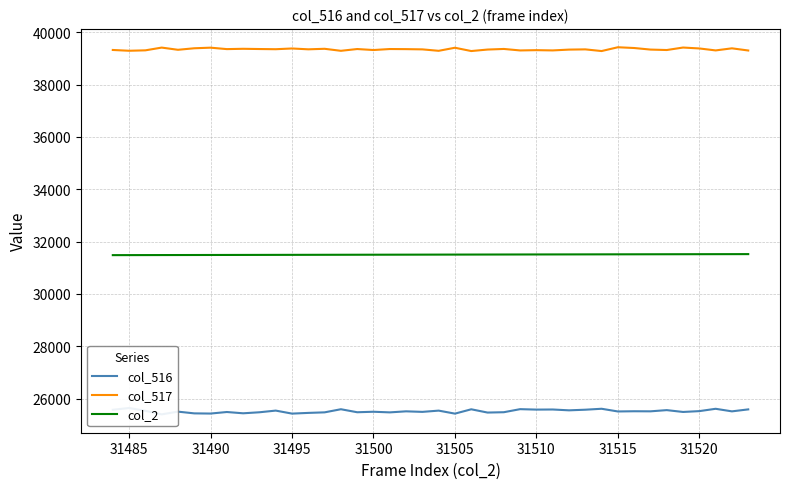

What is the minimum value for col_2?

31484